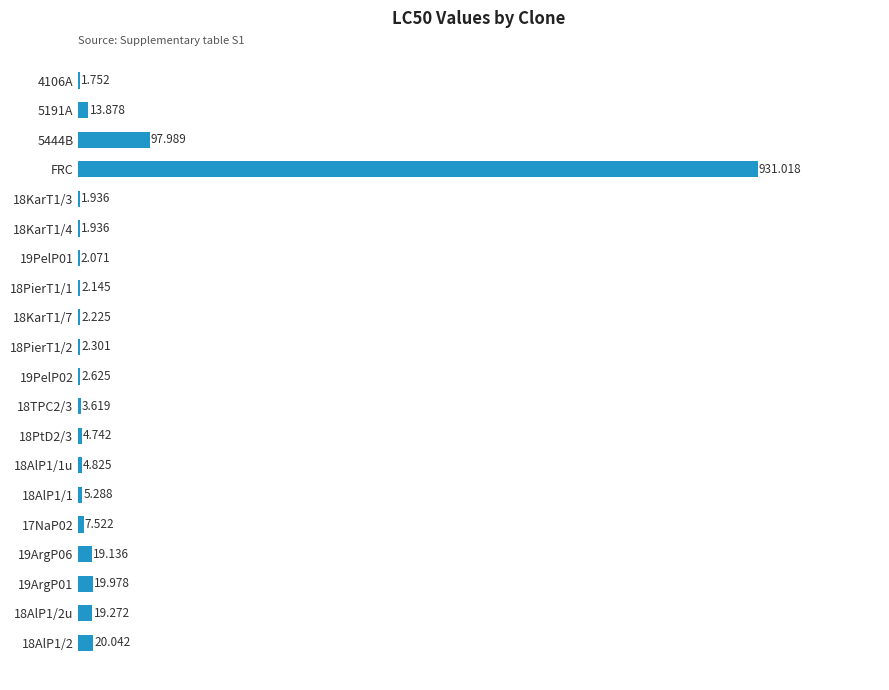

At which category does the chart reach its peak across all series?

FRC